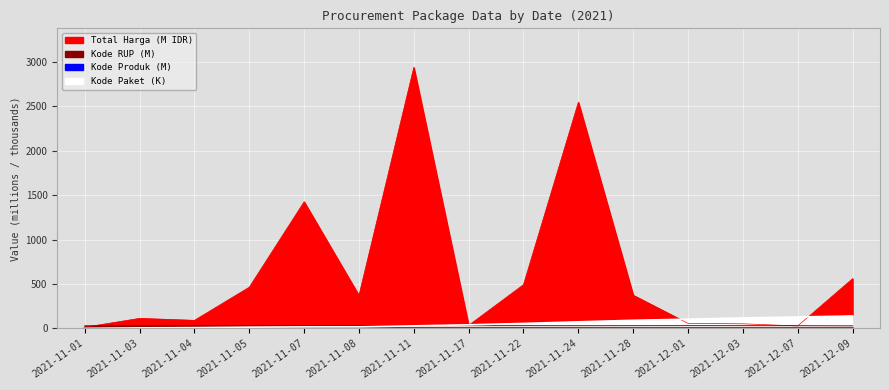

How many interior local peaks does the Total Harga series have?

4